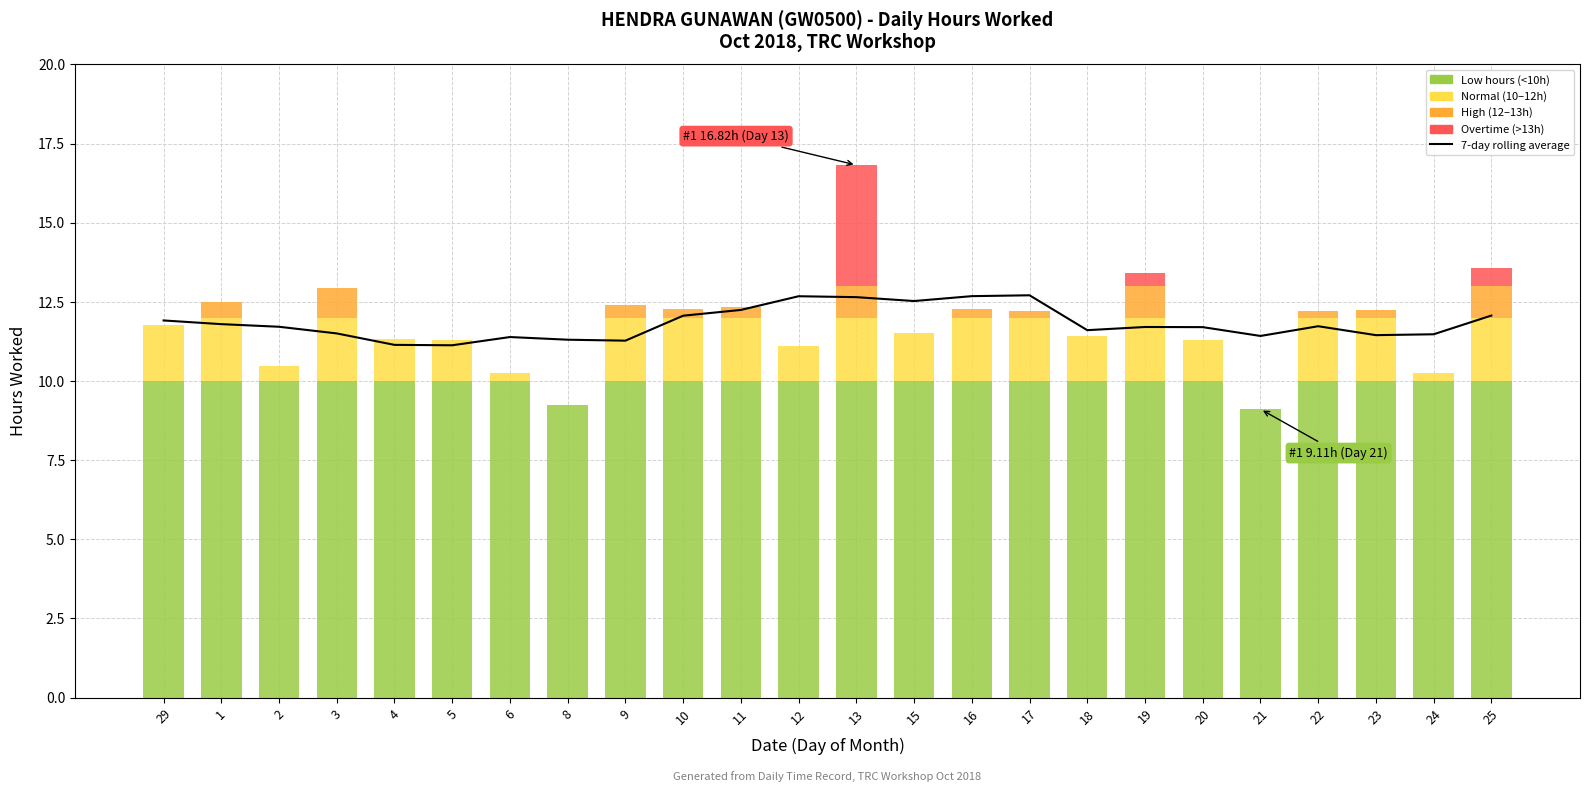

How many data points does each series have?

24